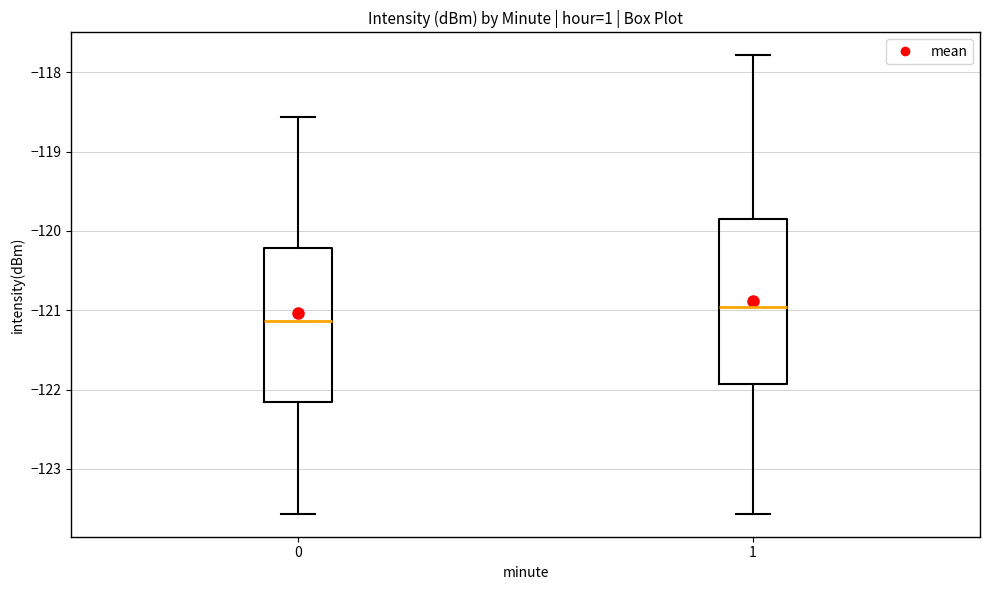

Where does the lower whisker of the box at x = 0 end on the y-axis? The values are not printed on the chart, so give them approximately, as read against the axis.

-123.6